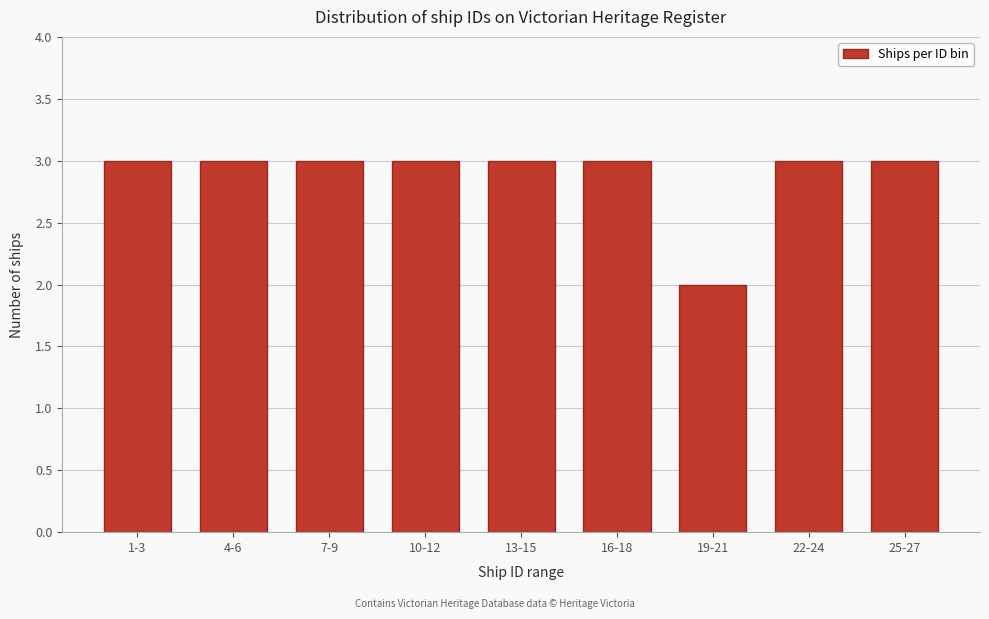

Reading right to left, what are all the values shown in this chart?

3	3	2	3	3	3	3	3	3